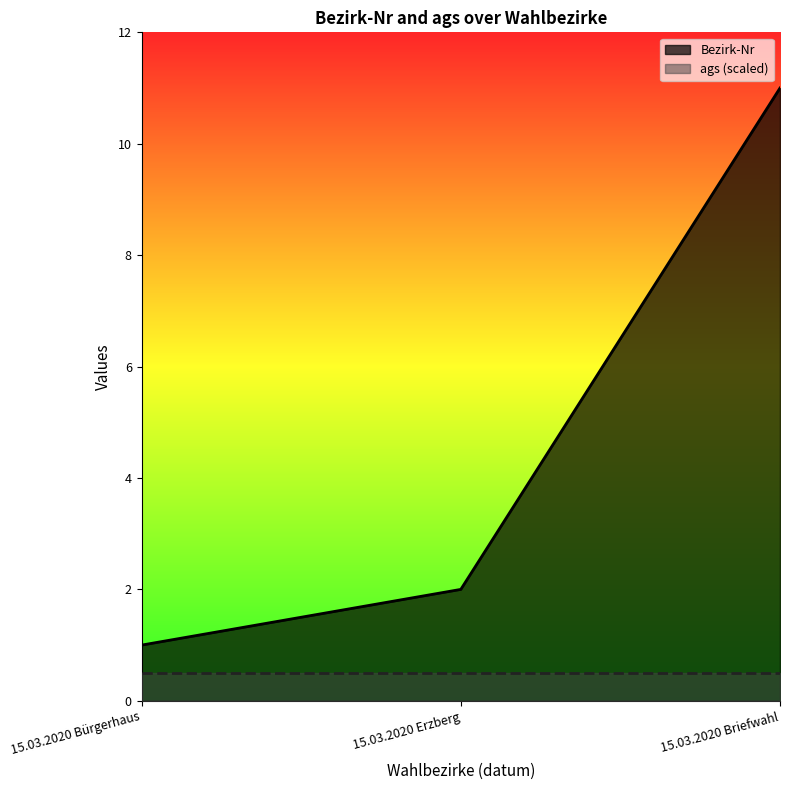

The value at 15.03.2020 Erzberg is 2. True or false?

True